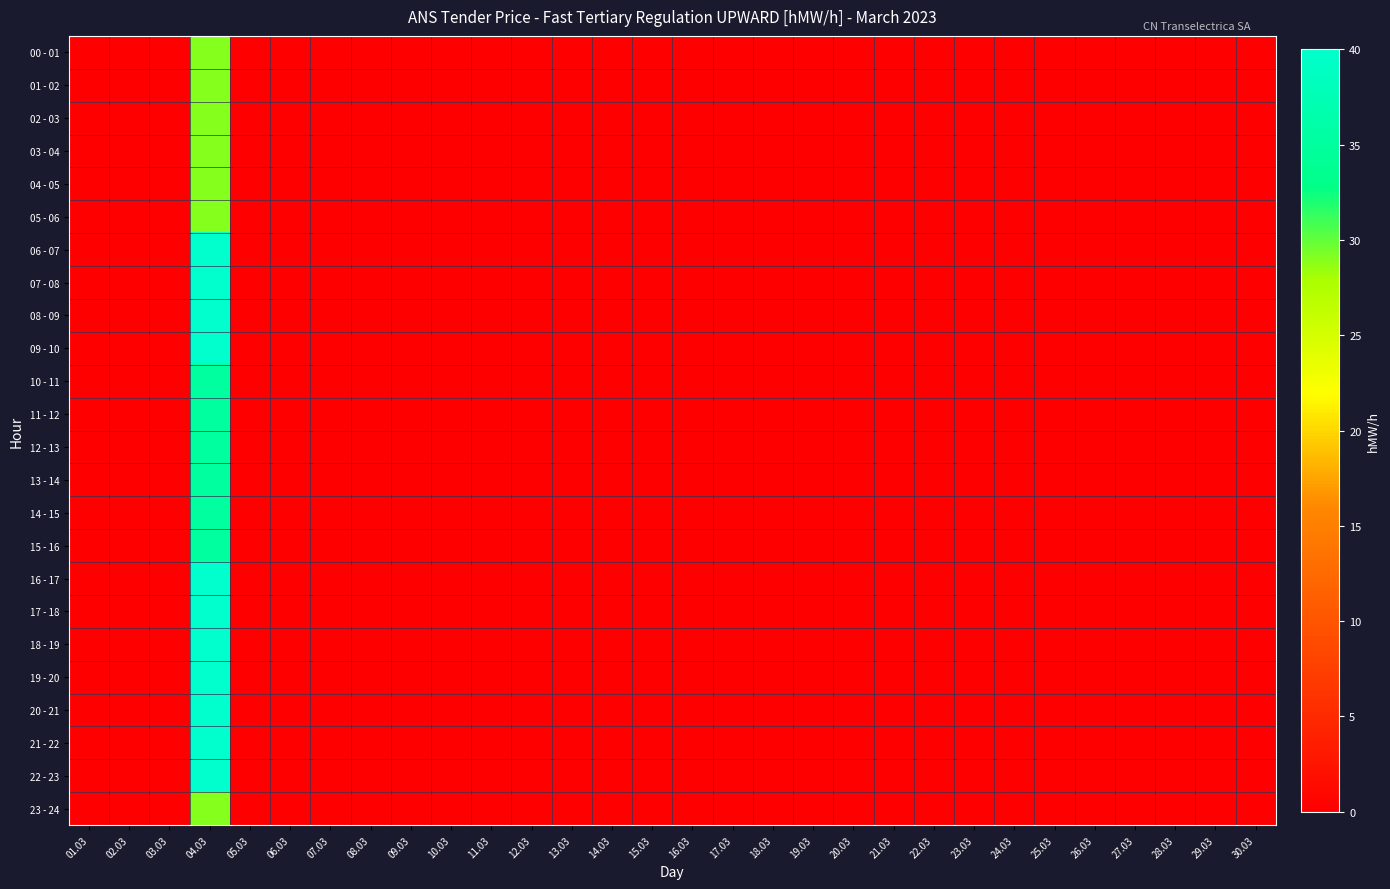

List the series in order of their peak value, lowest first.

00 - 01, 01 - 02, 02 - 03, 03 - 04, 04 - 05, 05 - 06, 23 - 24, 10 - 11, 11 - 12, 12 - 13, 13 - 14, 14 - 15, 15 - 16, 06 - 07, 07 - 08, 08 - 09, 09 - 10, 16 - 17, 17 - 18, 18 - 19, 19 - 20, 20 - 21, 21 - 22, 22 - 23